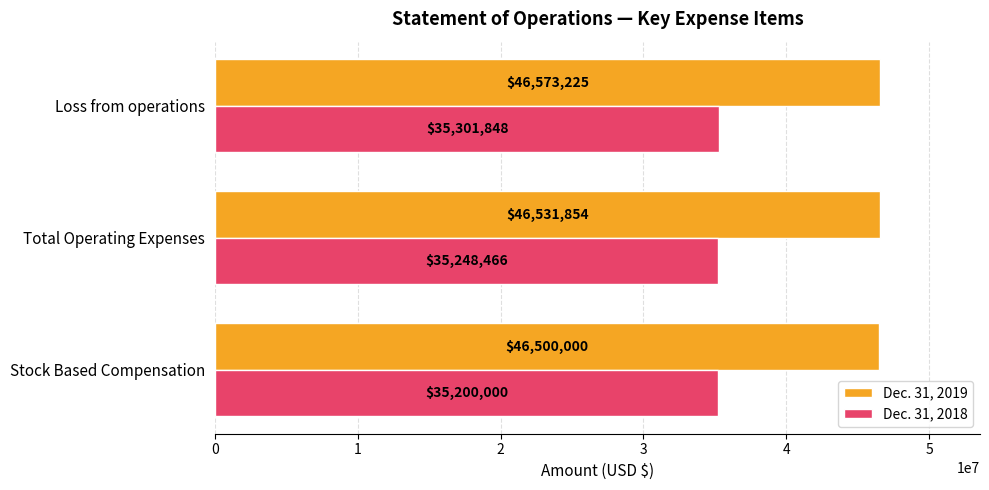

Which series has the widest spread of values?

Dec. 31, 2018